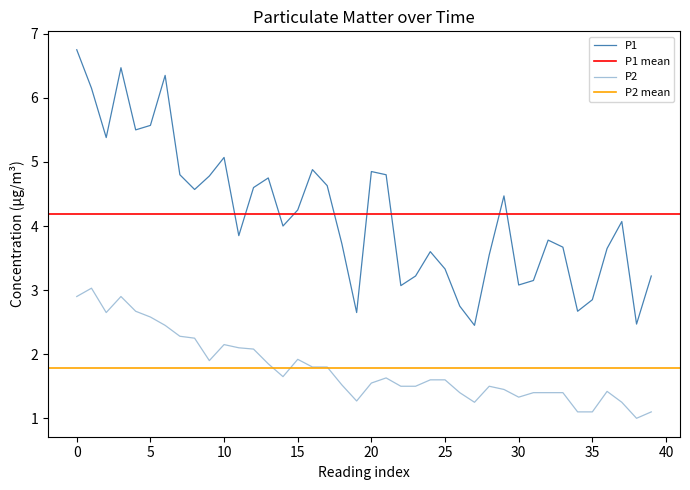

Which label corresponds to the smallest value in the chart?

38